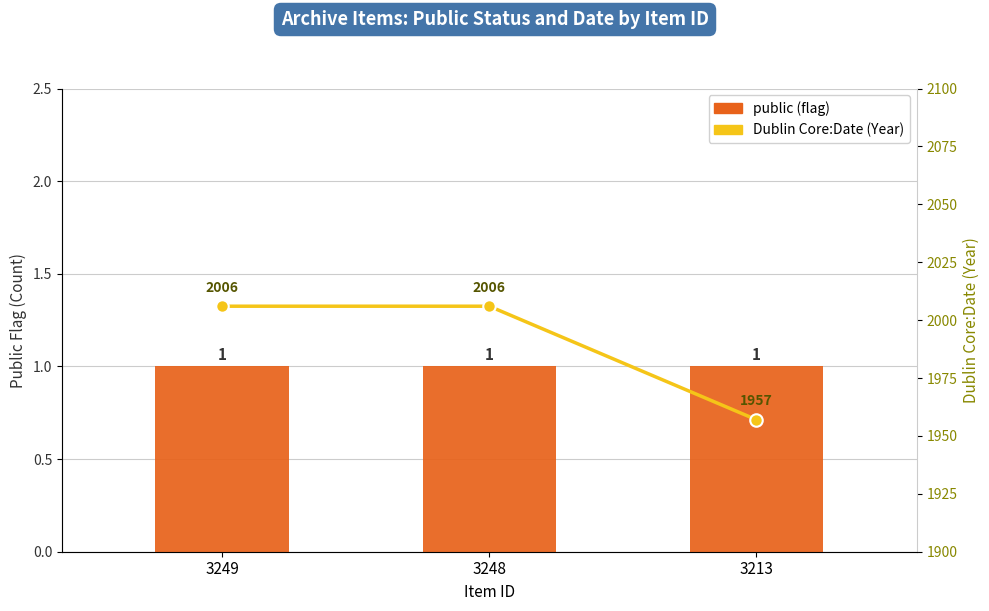

At which category does the chart reach its peak across all series?

3249